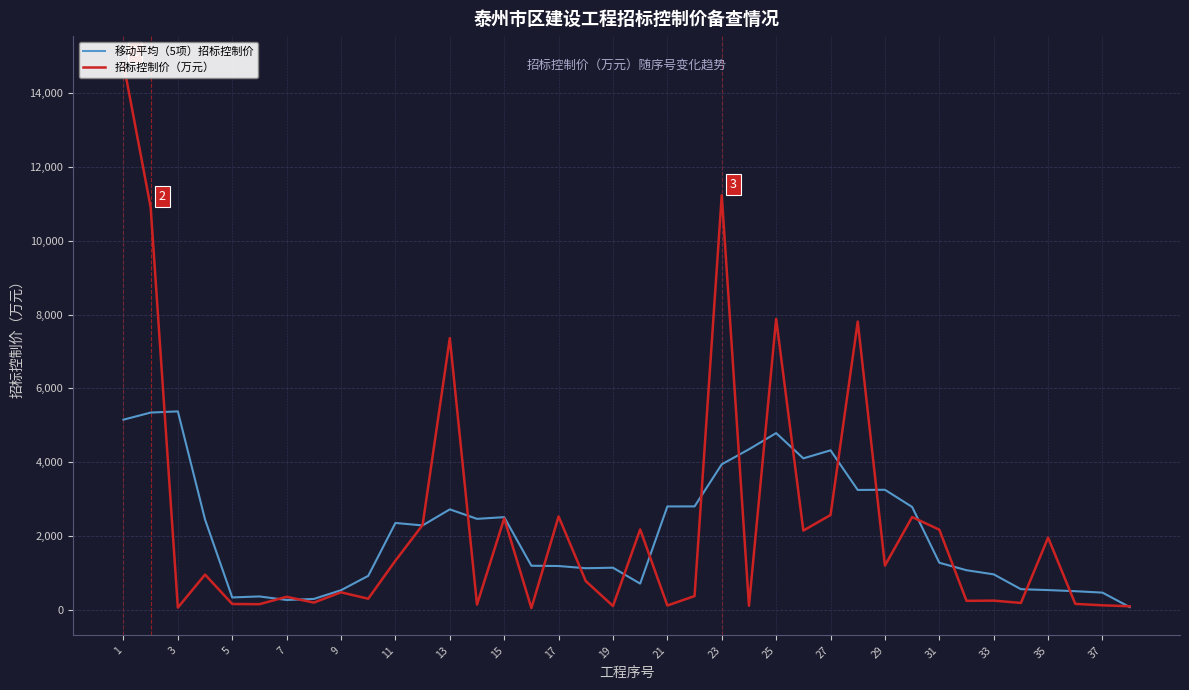

At which category is the sum across all series the highest?

1